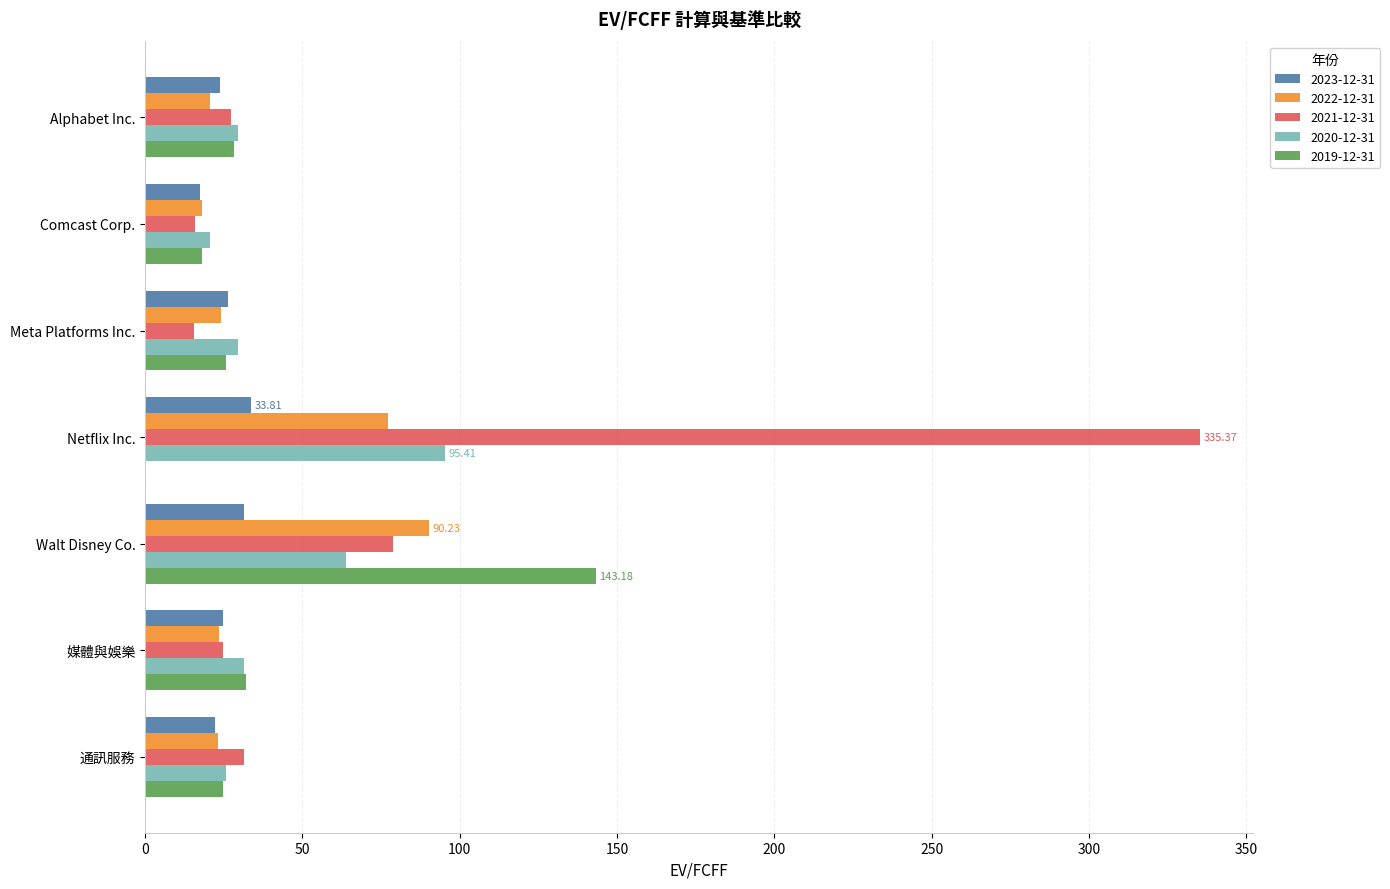

What is the sum of all 2019-12-31 values?

271.9